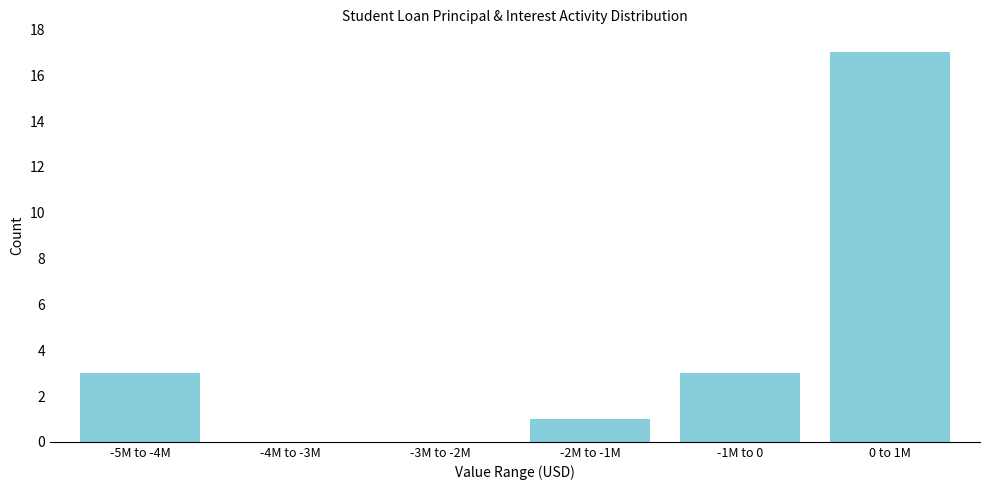

Reading left to right, list all the values displayed in this chart.

-5M to -4M=3	-4M to -3M=0	-3M to -2M=0	-2M to -1M=1	-1M to 0=3	0 to 1M=17